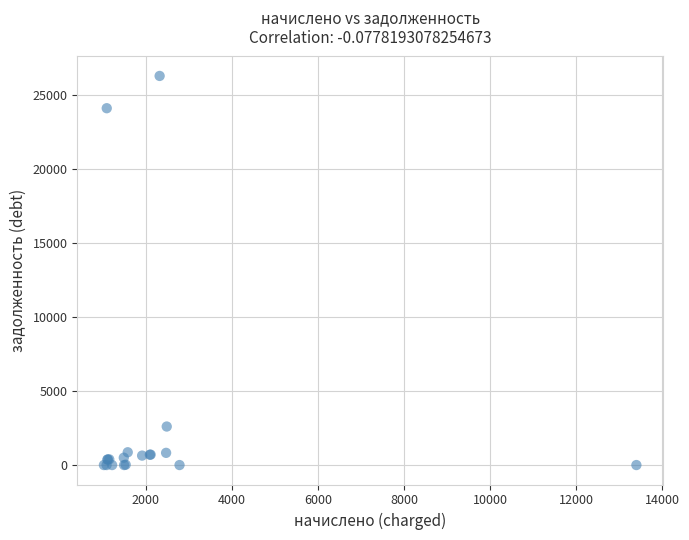

What Y value in the scatter plot is closest to 13157?

2605.1